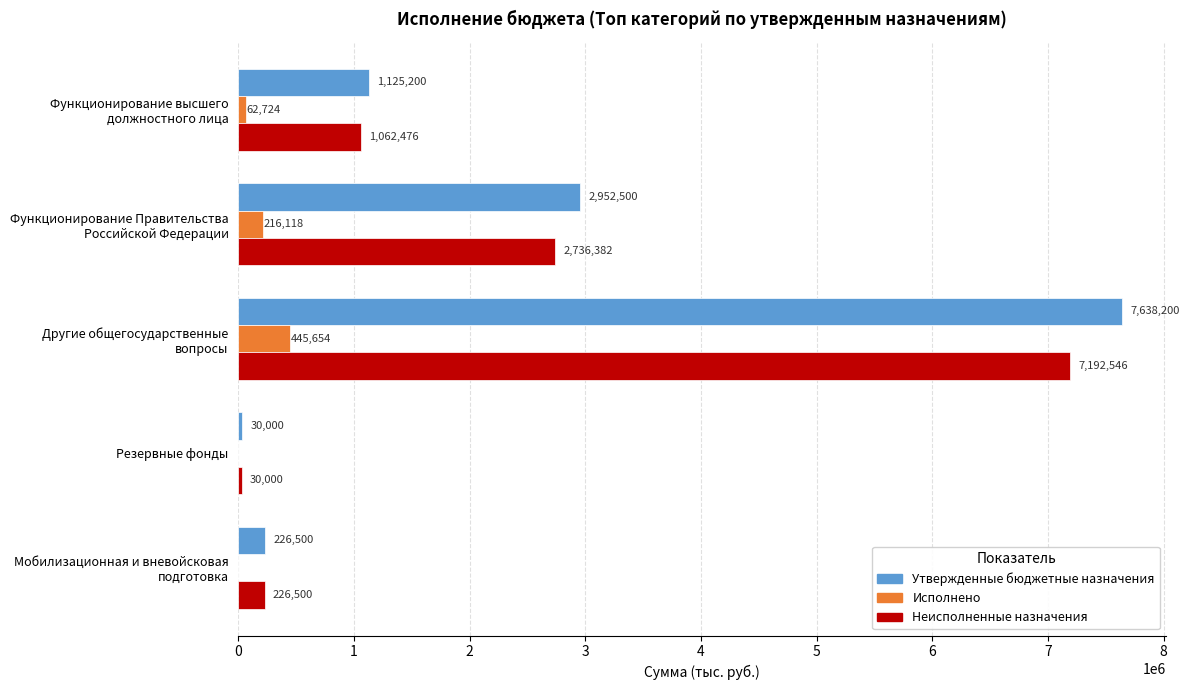

Read the Неисполненные назначения value at Резервные фонды.

30000.0